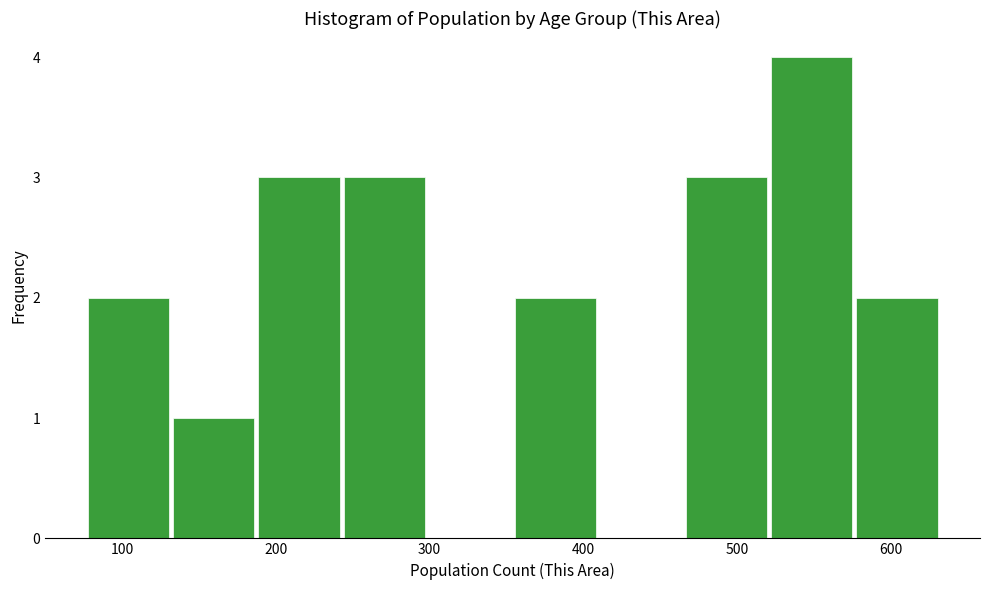

Over which range of the x-axis is the bar tallest?

520 to 580